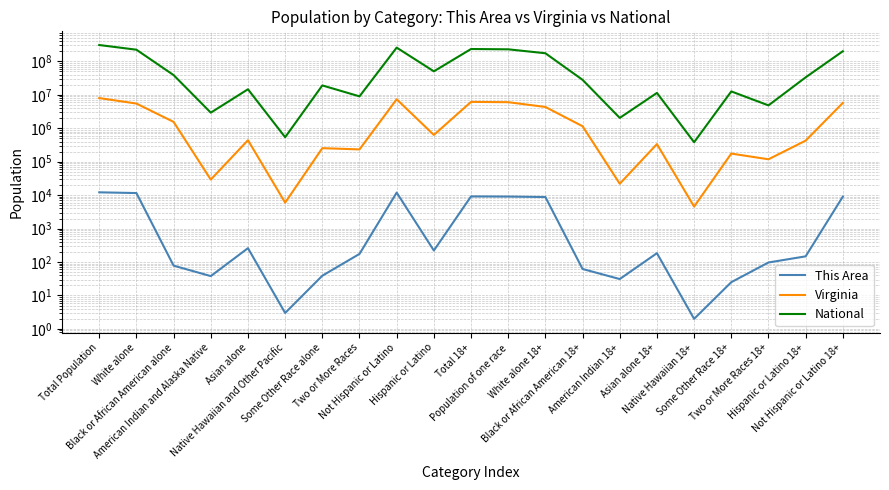

What value does the This Area series have at Black or African American 18+?

62